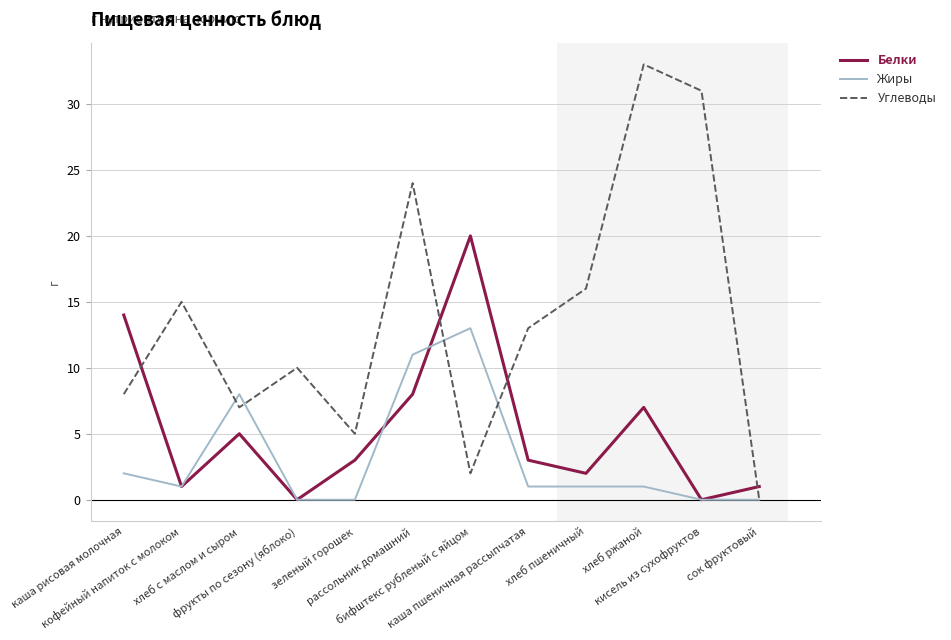

What is the sum of all Белки values?

64